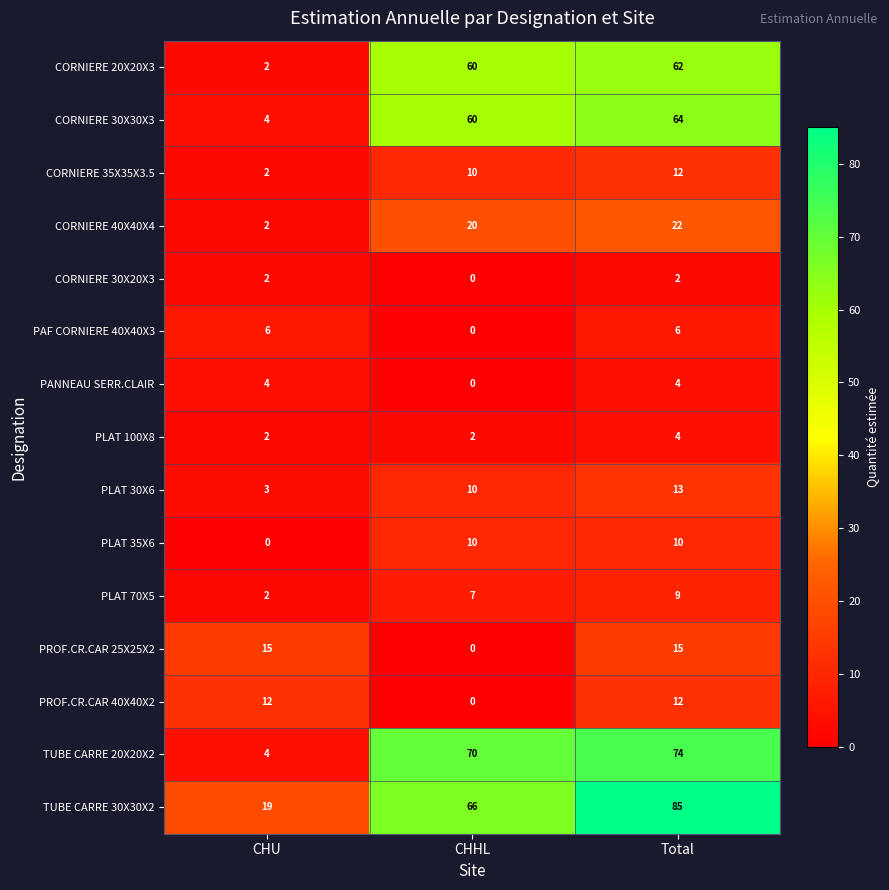

Which category has the highest value across all series?

Total